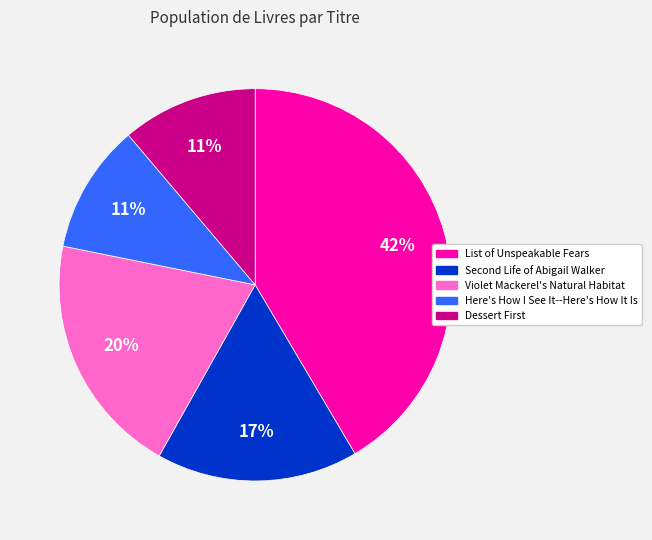

The List of Unspeakable Fears slice represents 33% of the pie. True or false?

False